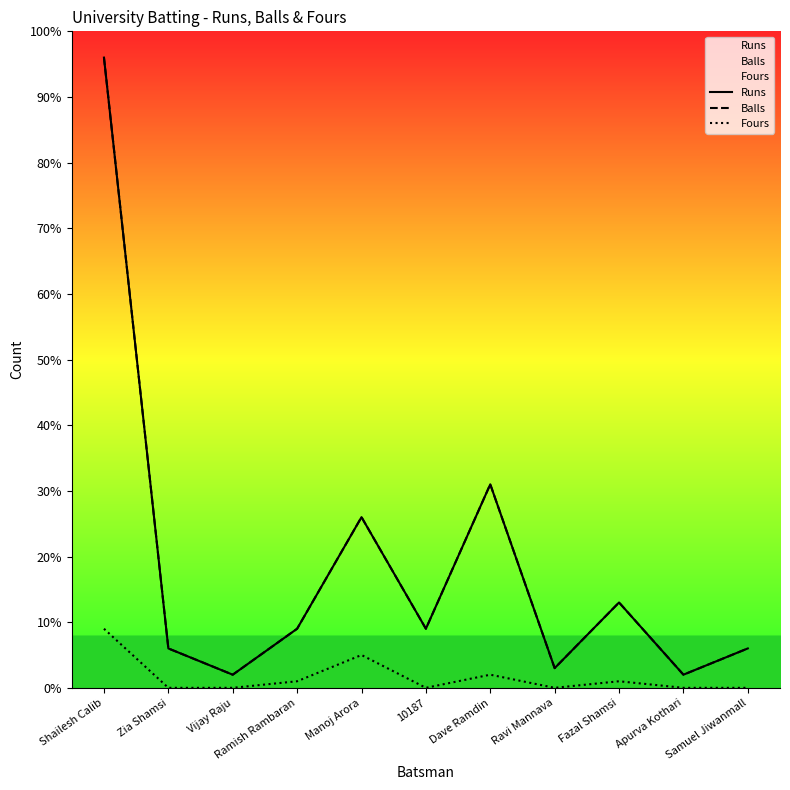

How many lines are shown in the chart?

3